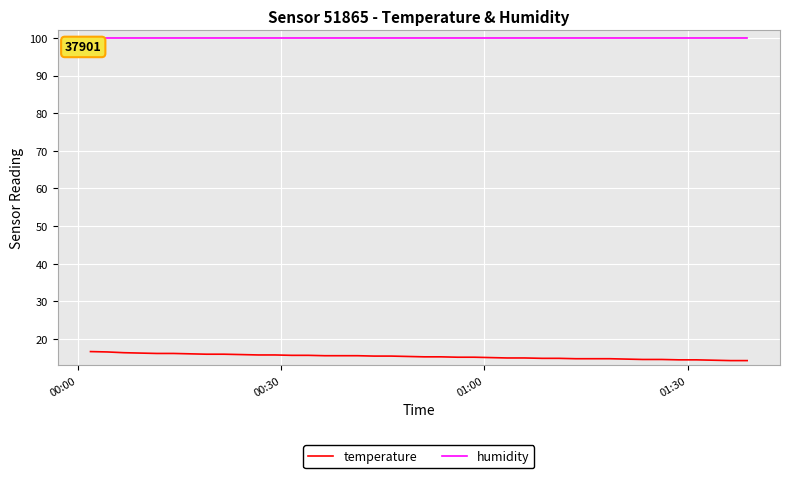

Rank the series by their maximum value, from lowest to highest.

temperature, humidity